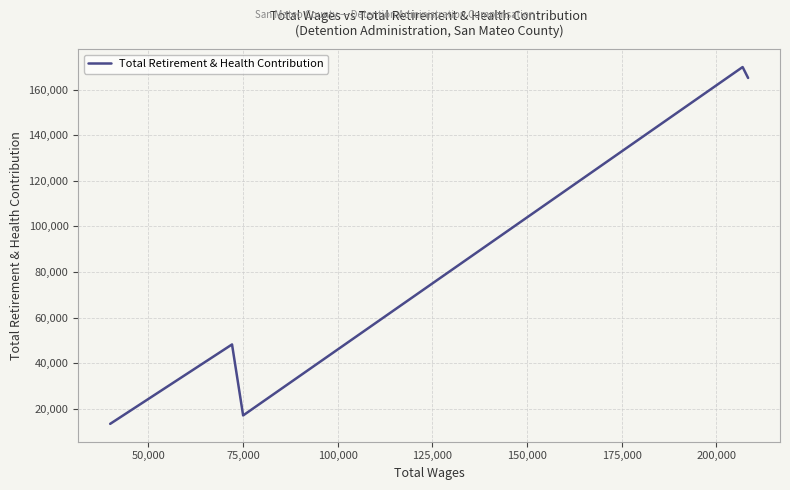

How many interior local peaks (higher than both neighbors) does the data have?

2